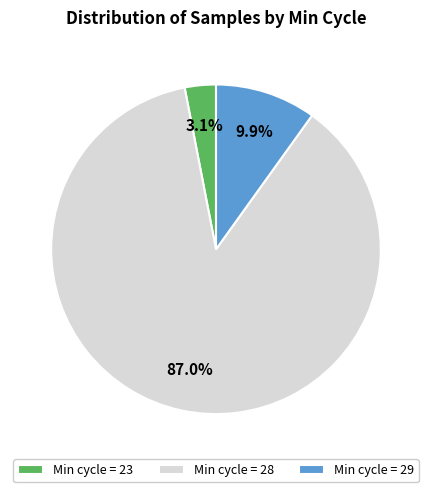

Rank the categories by value from highest to lowest.

Min cycle = 28, Min cycle = 29, Min cycle = 23